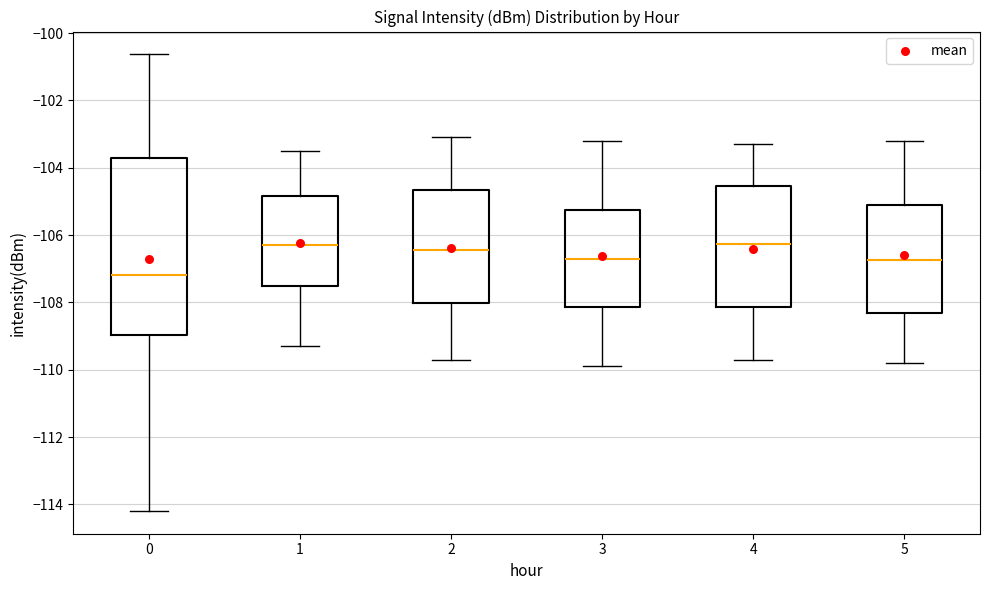

Comparing the boxes themselves (not the whiskers), which one is the tallest?

0